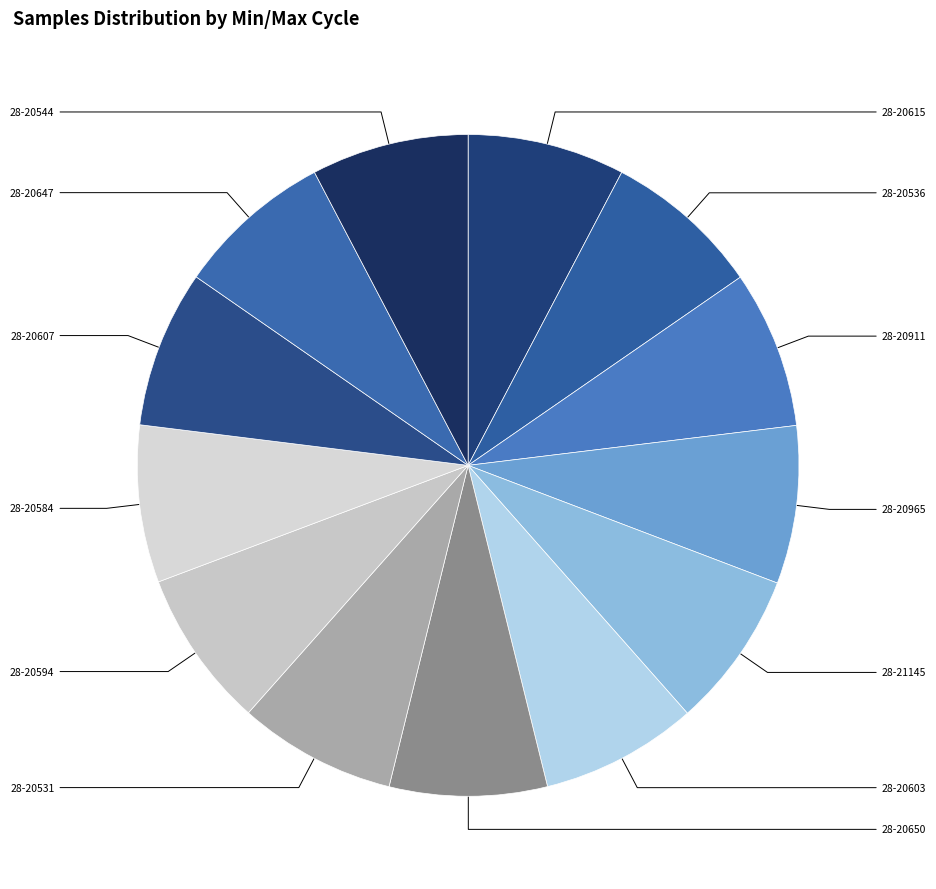

Do 28-20594 and 28-20615 together represent more than half of the pie?

No